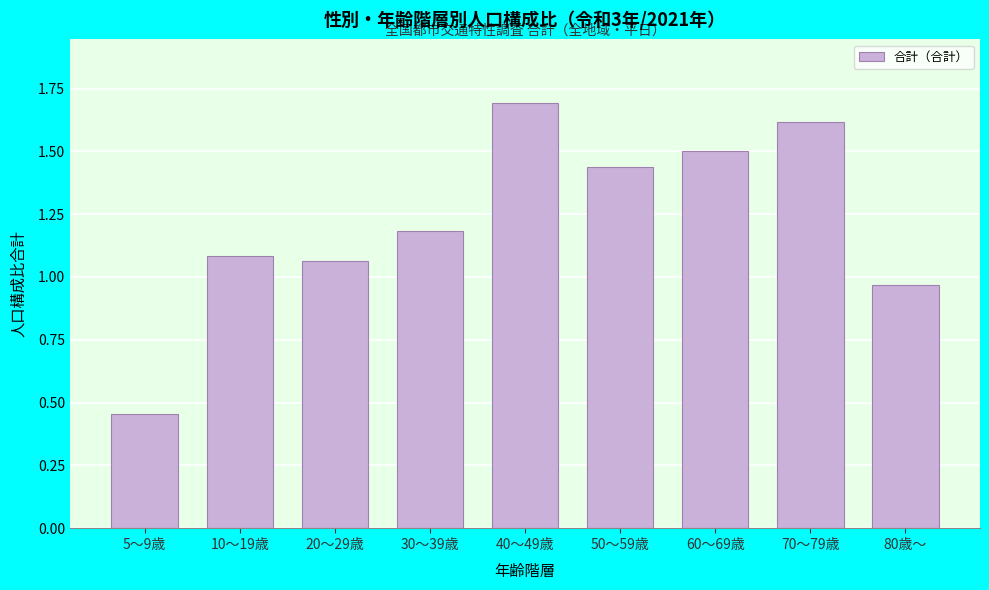

What is the label of the 1st bar from the left?

5～9歳